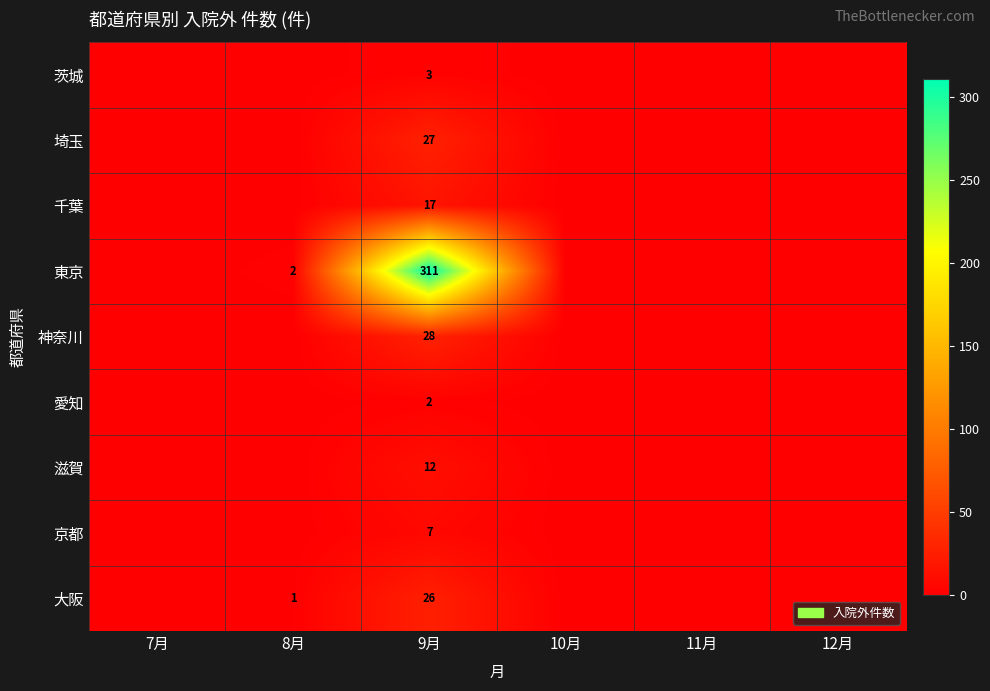

The 埼玉 series shows 27 at 9月. True or false?

True